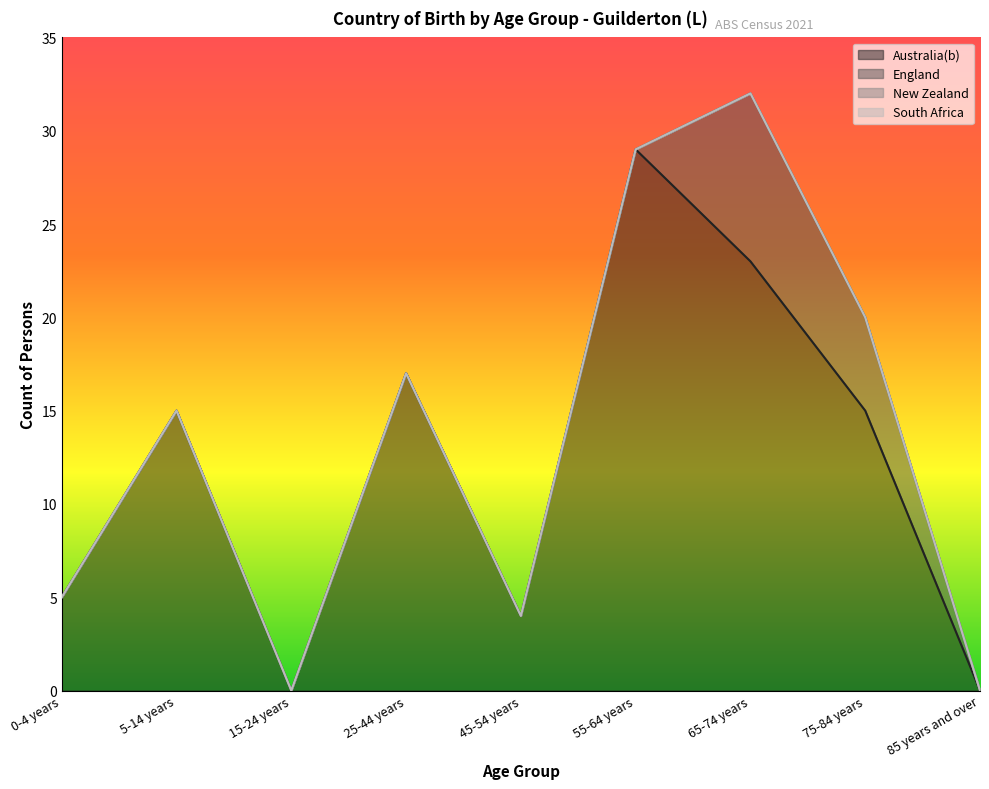

Reading right to left, what are all the values shown in this chart?

Australia(b): 85 years and over=0	75-84 years=15	65-74 years=23	55-64 years=29	45-54 years=4	25-44 years=17	15-24 years=0	5-14 years=15	0-4 years=5
England: 85 years and over=0	75-84 years=5	65-74 years=9	55-64 years=0	45-54 years=0	25-44 years=0	15-24 years=0	5-14 years=0	0-4 years=0
New Zealand: 85 years and over=0	75-84 years=0	65-74 years=0	55-64 years=0	45-54 years=0	25-44 years=0	15-24 years=0	5-14 years=0	0-4 years=0
South Africa: 85 years and over=0	75-84 years=0	65-74 years=0	55-64 years=0	45-54 years=0	25-44 years=0	15-24 years=0	5-14 years=0	0-4 years=0